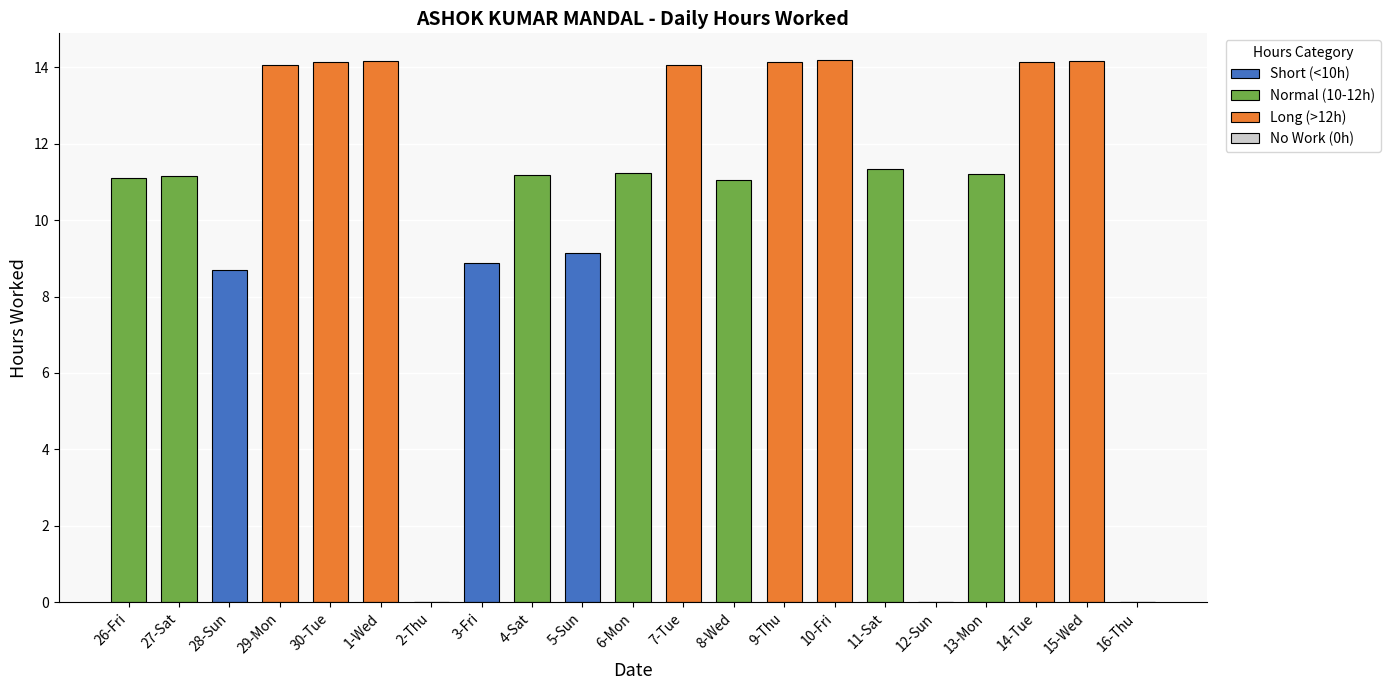

What is the label of the 13th bar from the left?

8-Wed